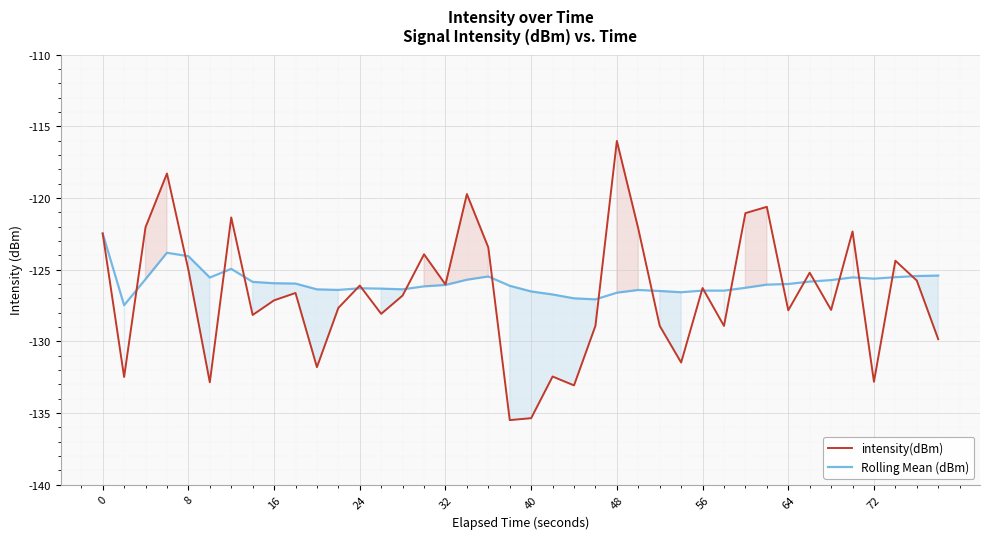

Rank the series at 64 from lowest to highest value.

intensity(dBm), Rolling Mean (dBm)